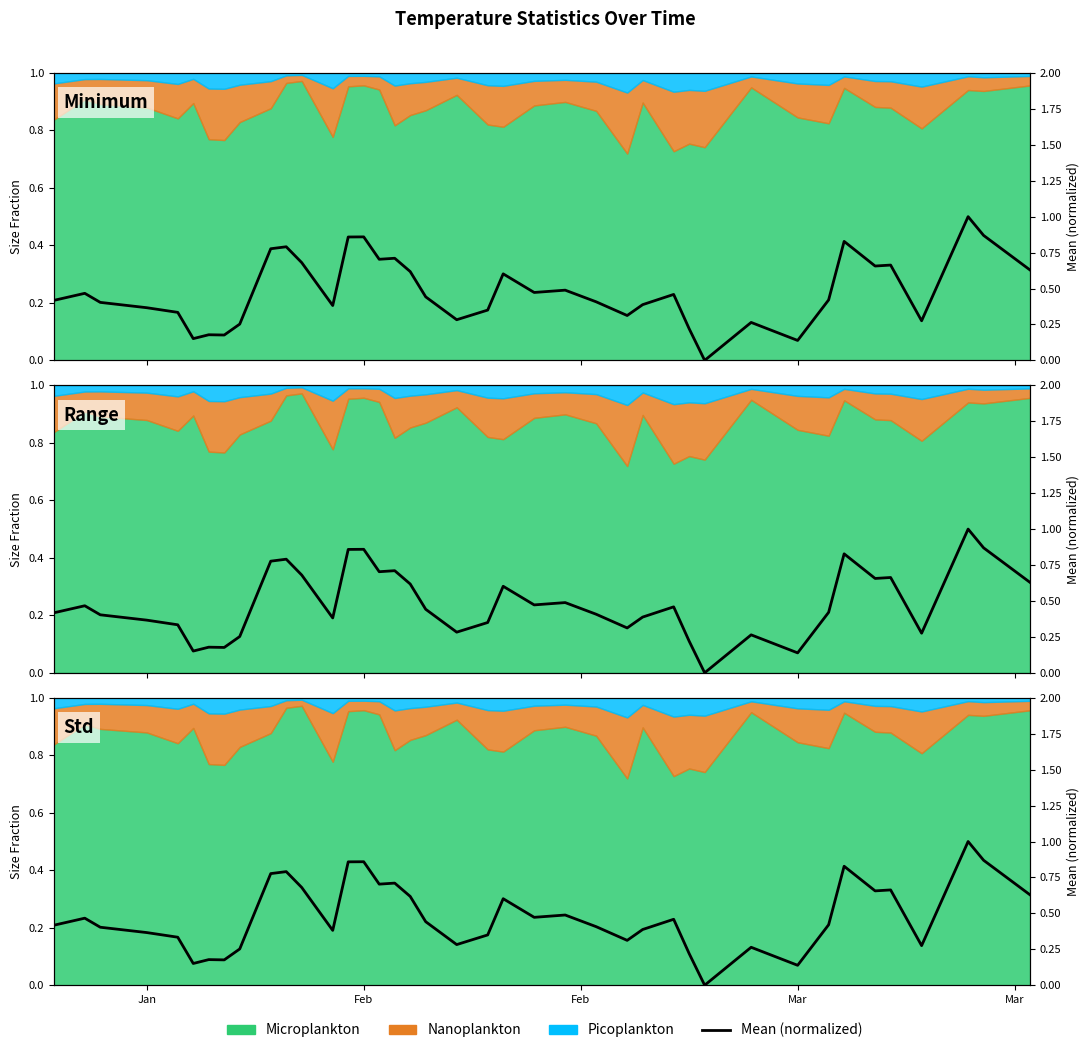

Does the chart have visible grid lines?

No